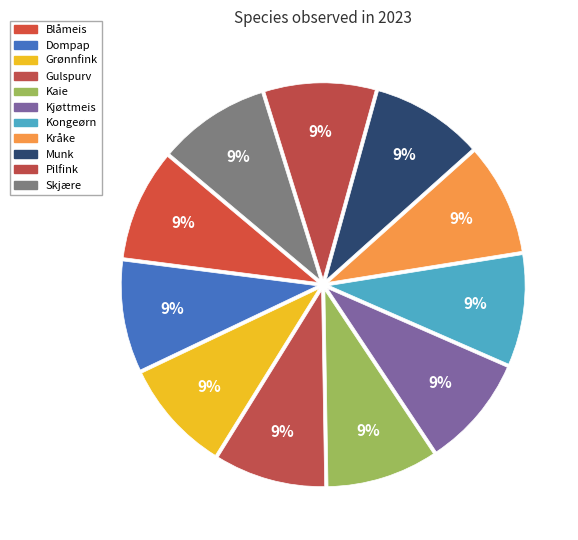

Count the number of slices in the pie.

11